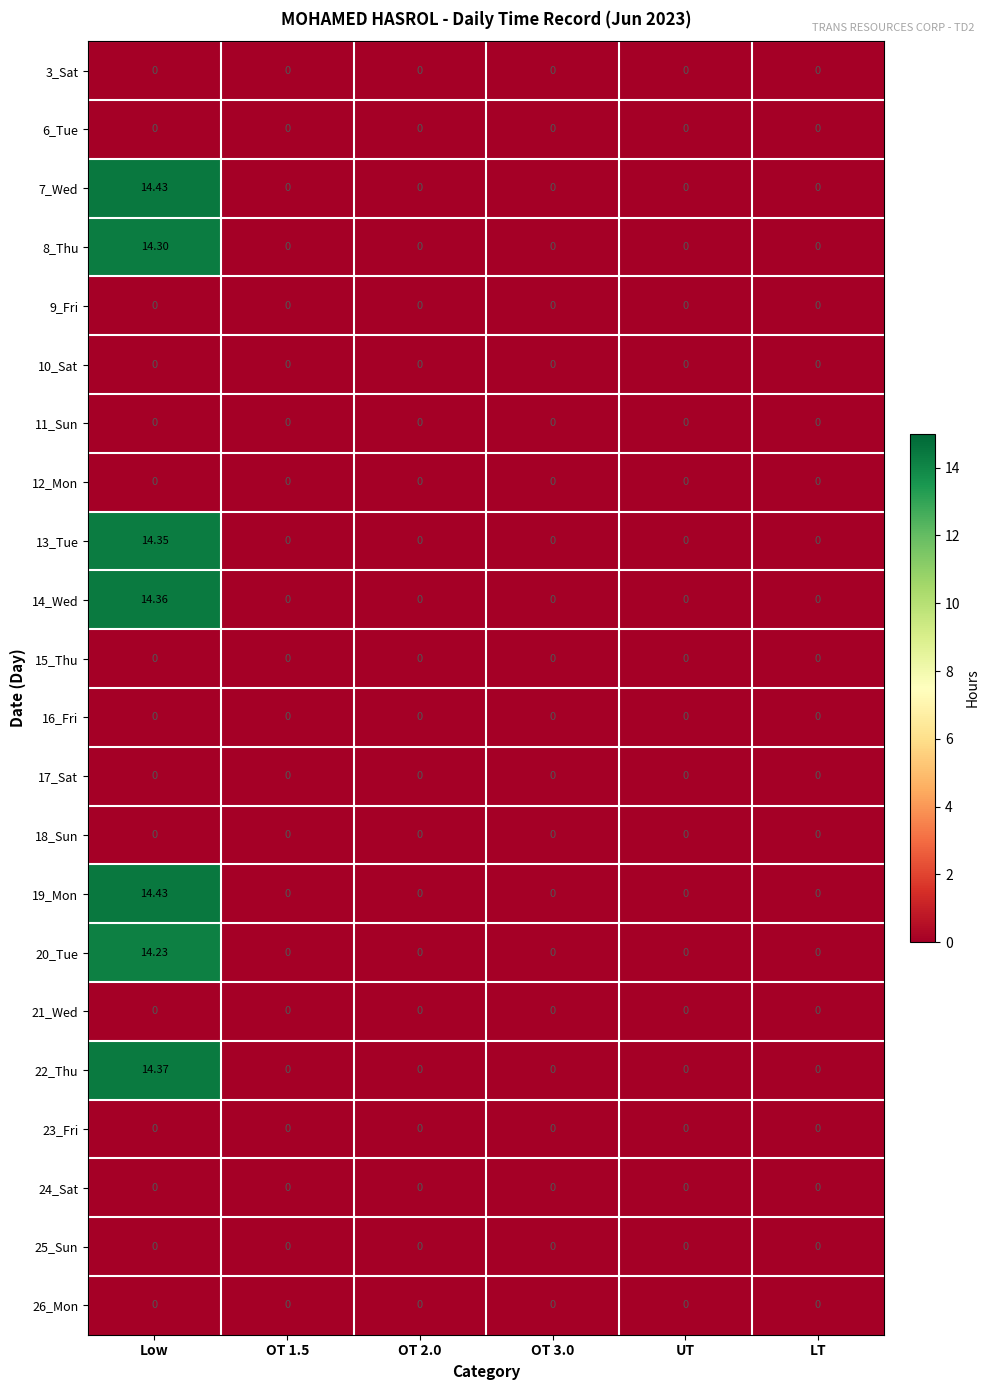

Which category has the highest value in the 14_Wed series?

Low